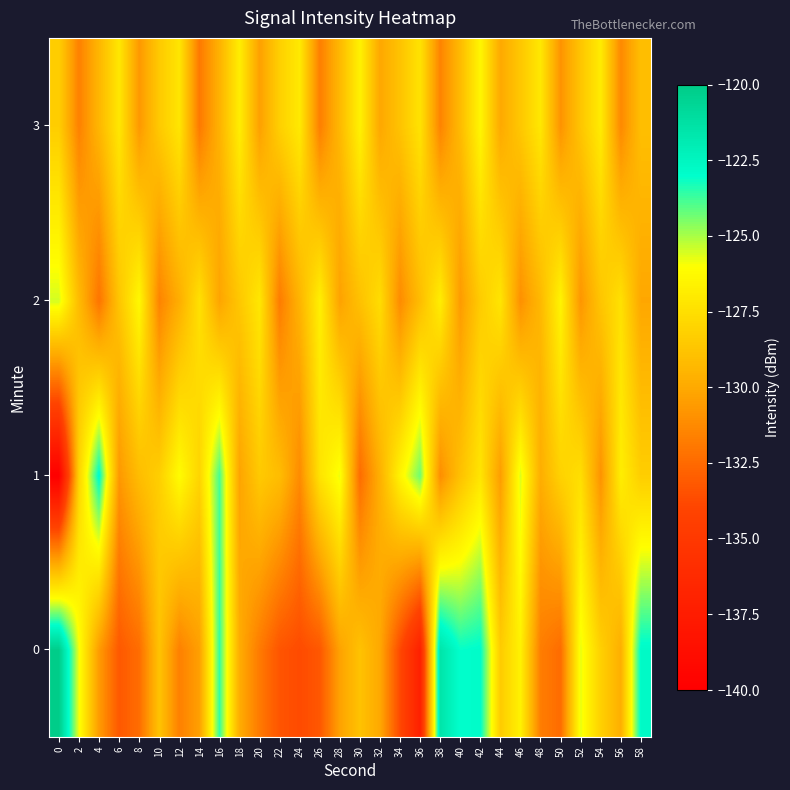

What is the spread (max minus min) of values at 26?

6.5